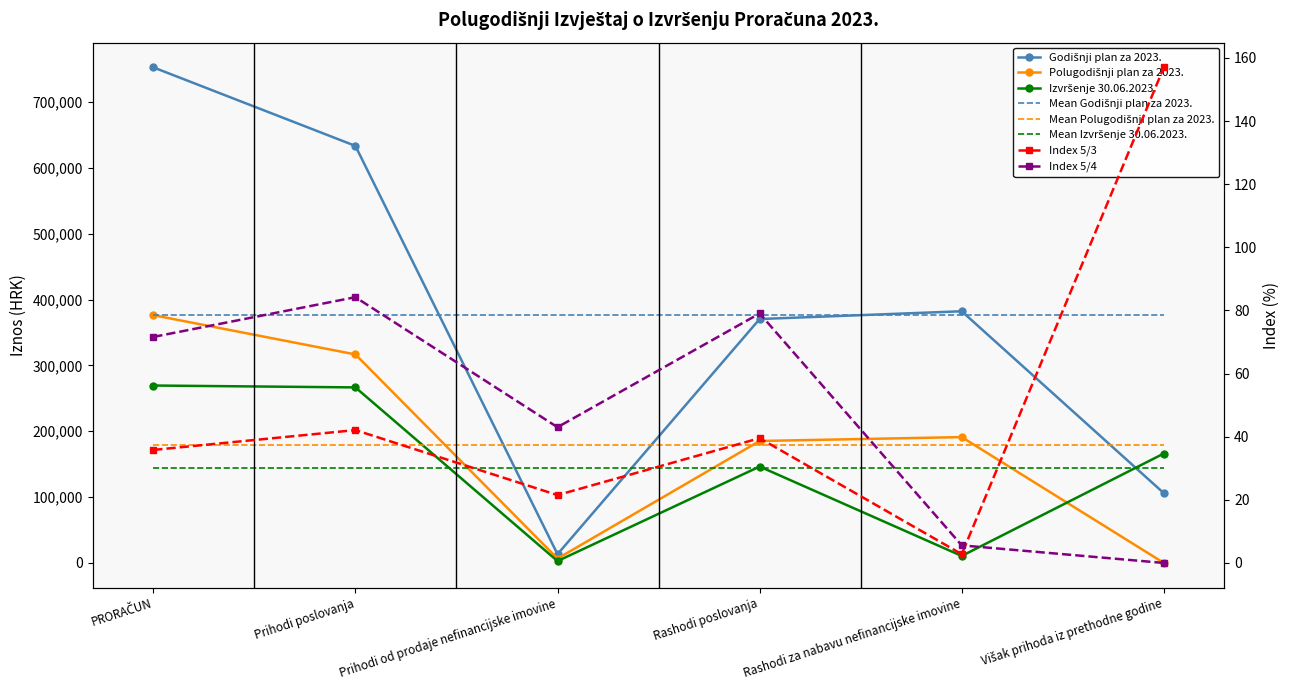

True or false: Godišnji plan za 2023. has a value of 382300.0 at Rashodi za nabavu nefinancijske imovine.

True